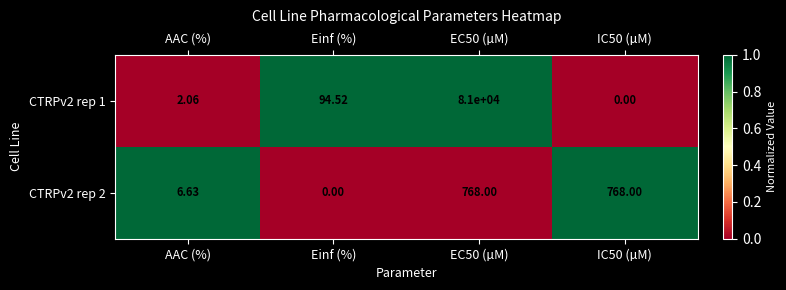

List the series in order of their peak value, lowest first.

CTRPv2 rep 2, CTRPv2 rep 1